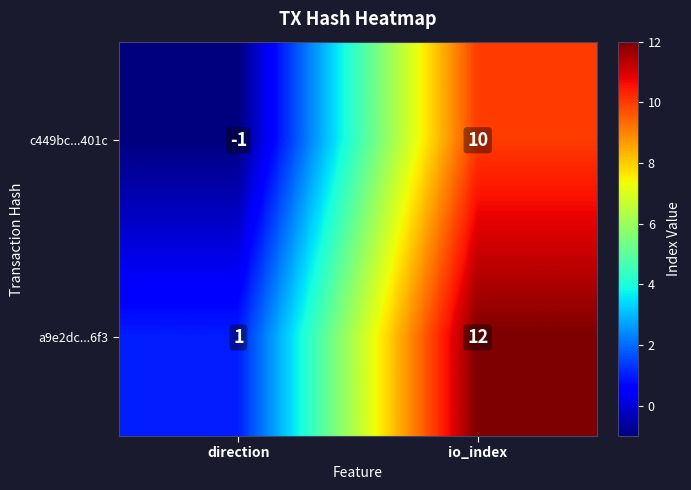

List the labels in order of c449bc...401c value, smallest first.

direction, io_index